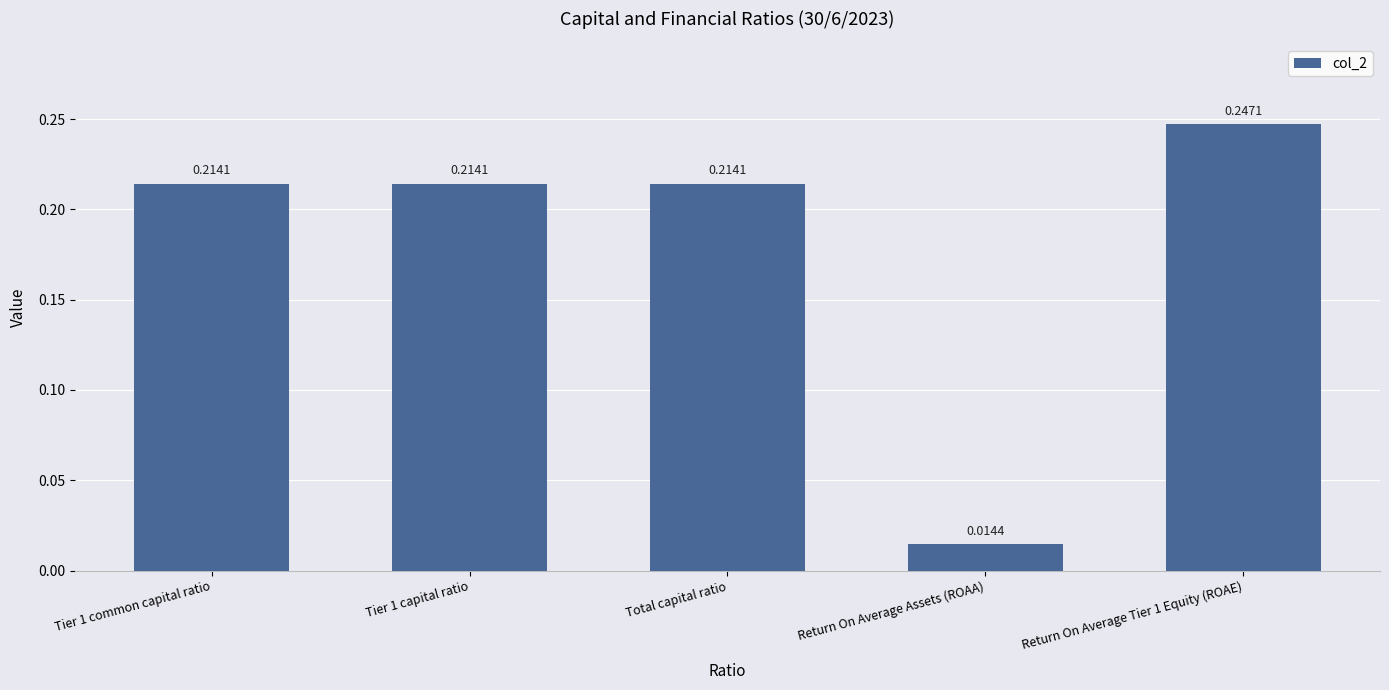

What is the label of the 3rd bar from the left?

Total capital ratio